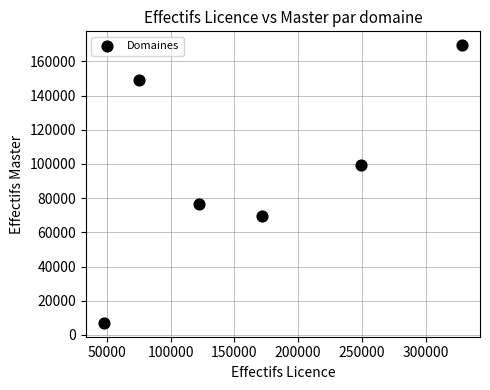

What is the average X value?

165692